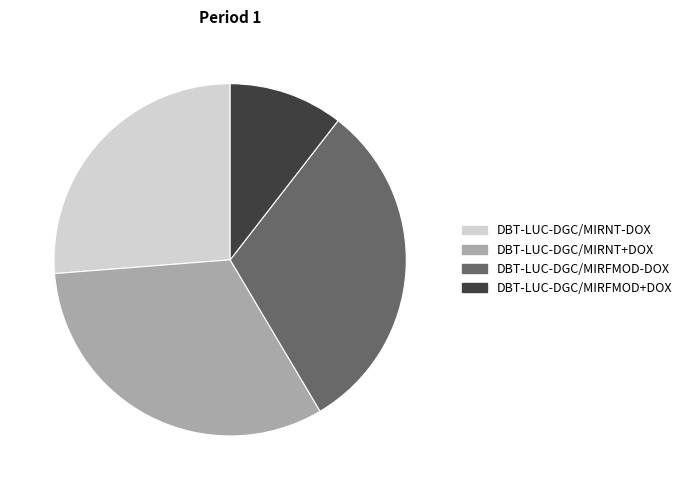

Rank the categories by value from lowest to highest.

DBT-LUC-DGC/MIRFMOD+DOX, DBT-LUC-DGC/MIRNT-DOX, DBT-LUC-DGC/MIRFMOD-DOX, DBT-LUC-DGC/MIRNT+DOX